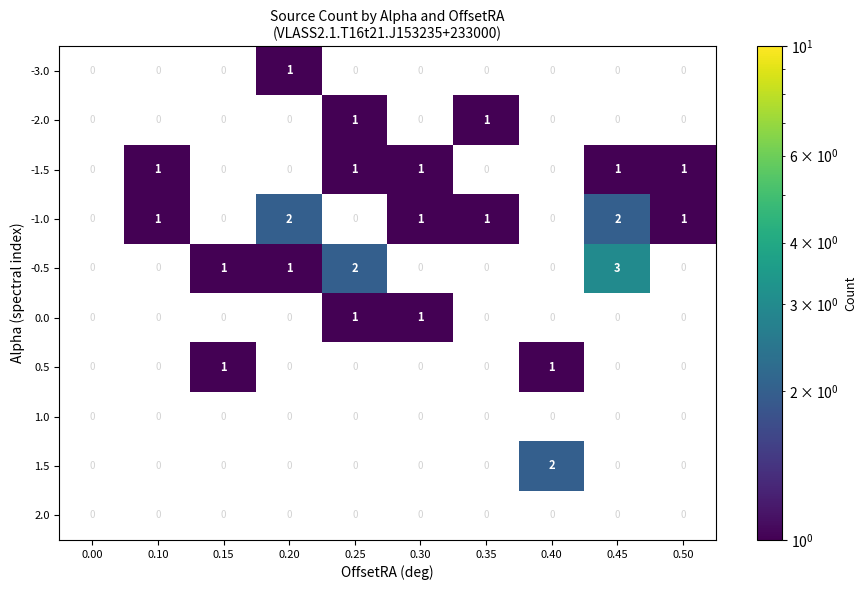

Between 0.00 and 0.10, which is larger?

0.10